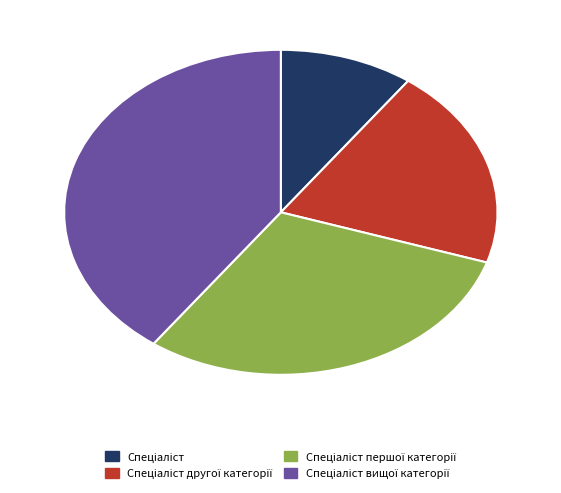

Is there a majority slice in this chart?

No